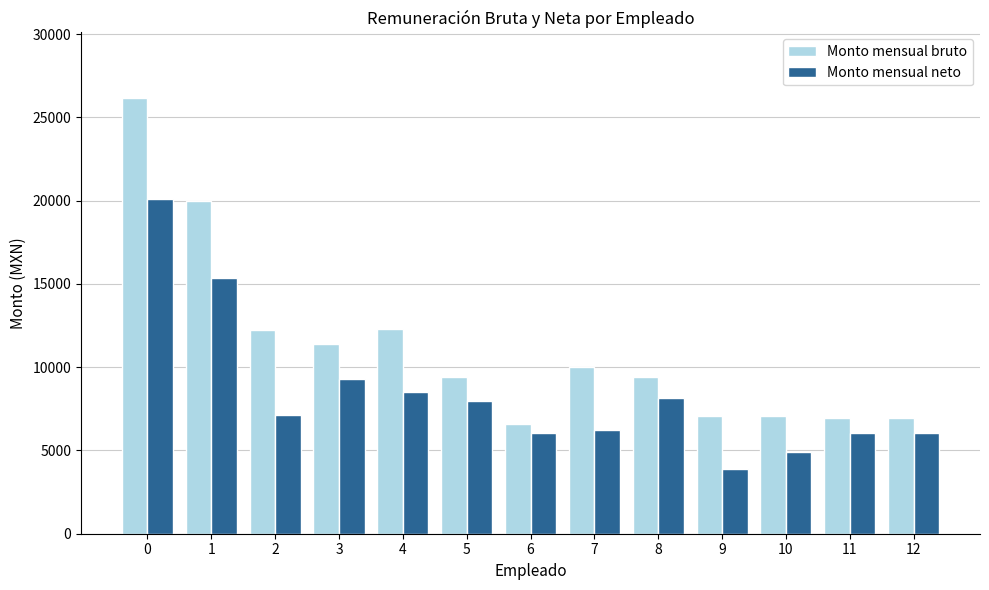

What is the difference between the maximum and second lowest values in the Monto mensual neto series?

15221.5